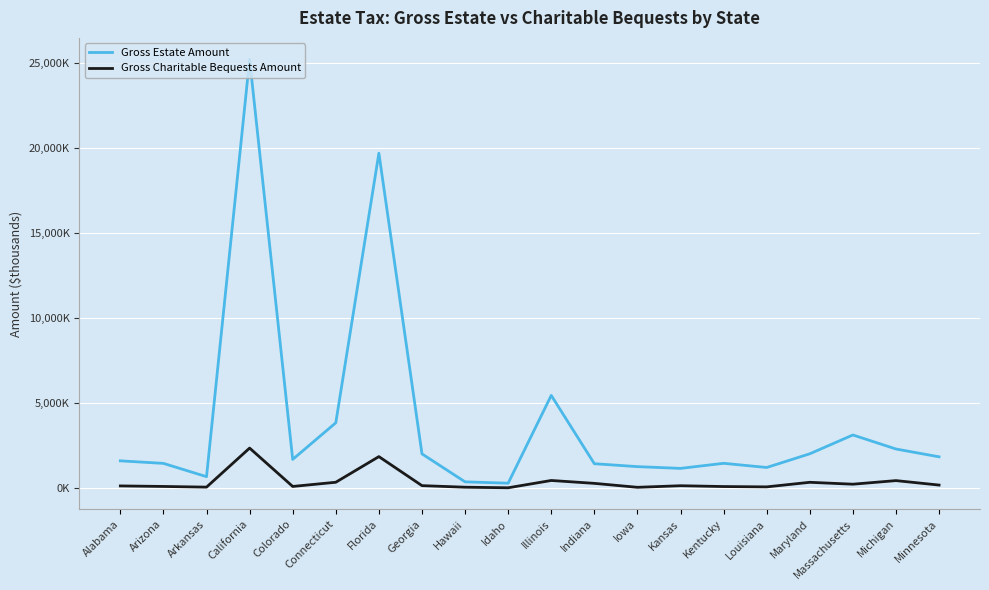

What are all the series names shown in the legend?

Gross Estate Amount, Gross Charitable Bequests Amount